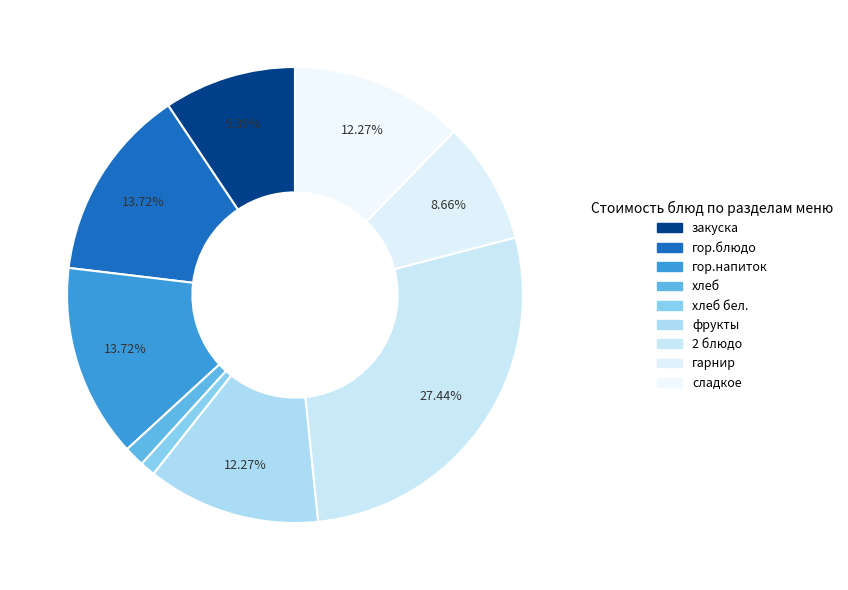

To the nearest percent, what is the average slice percentage?

11%